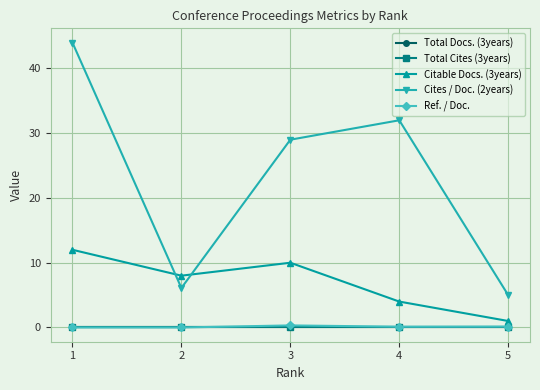

At which label is Total Cites (3years) closest to 0?

1